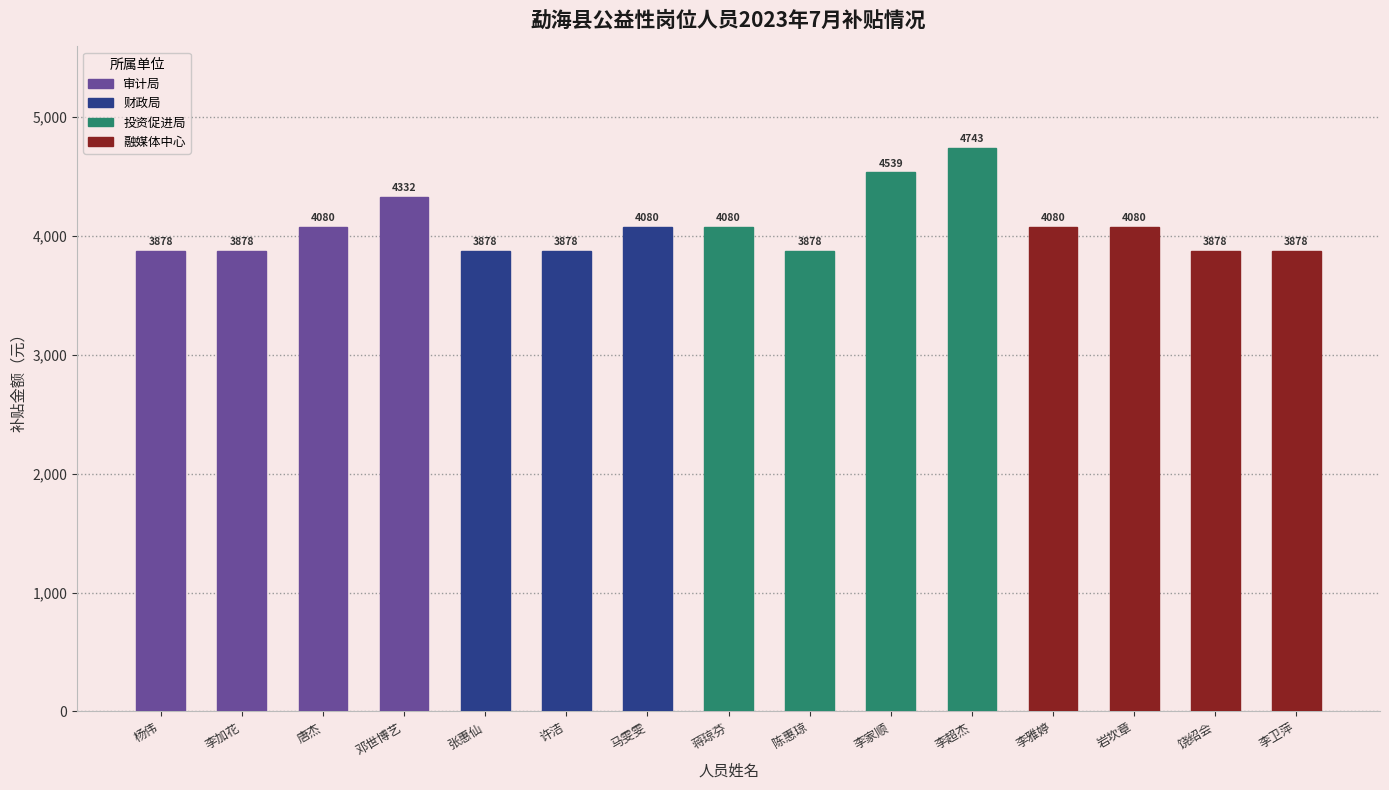

Which category has the highest value across all series?

李超杰